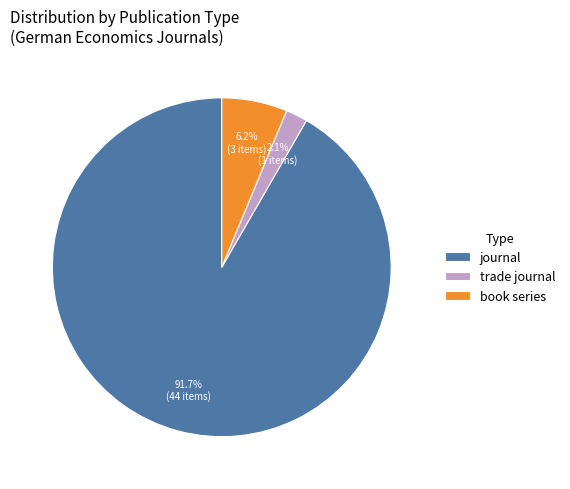

To the nearest percent, what portion does book series represent?

6%